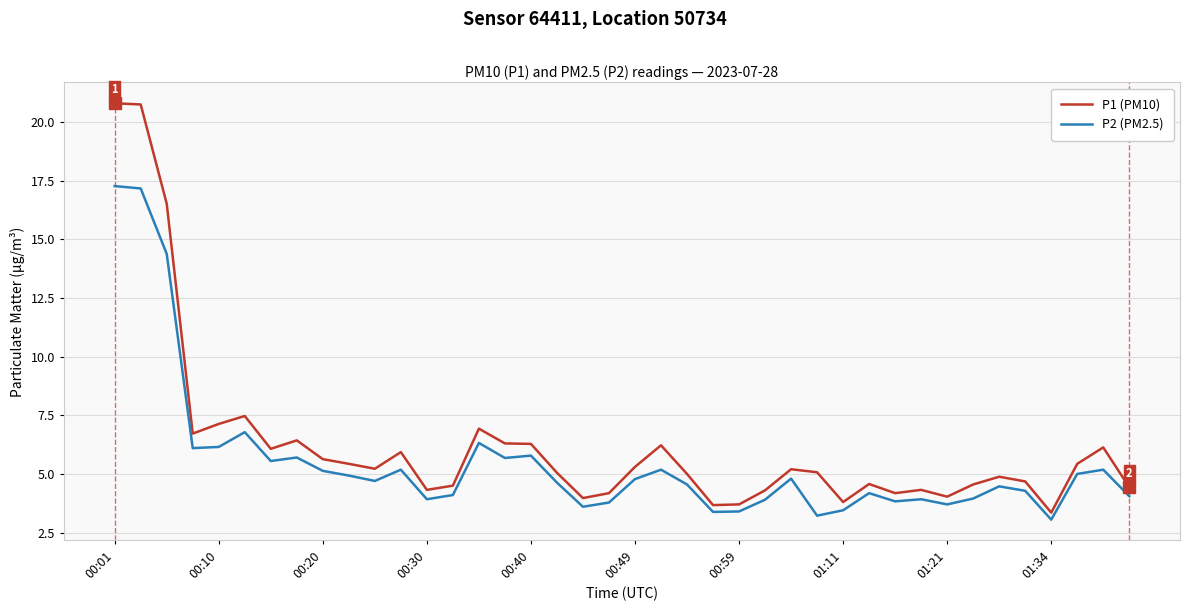

True or false: P1 (PM10) and P2 (PM2.5) intersect in this chart.

False